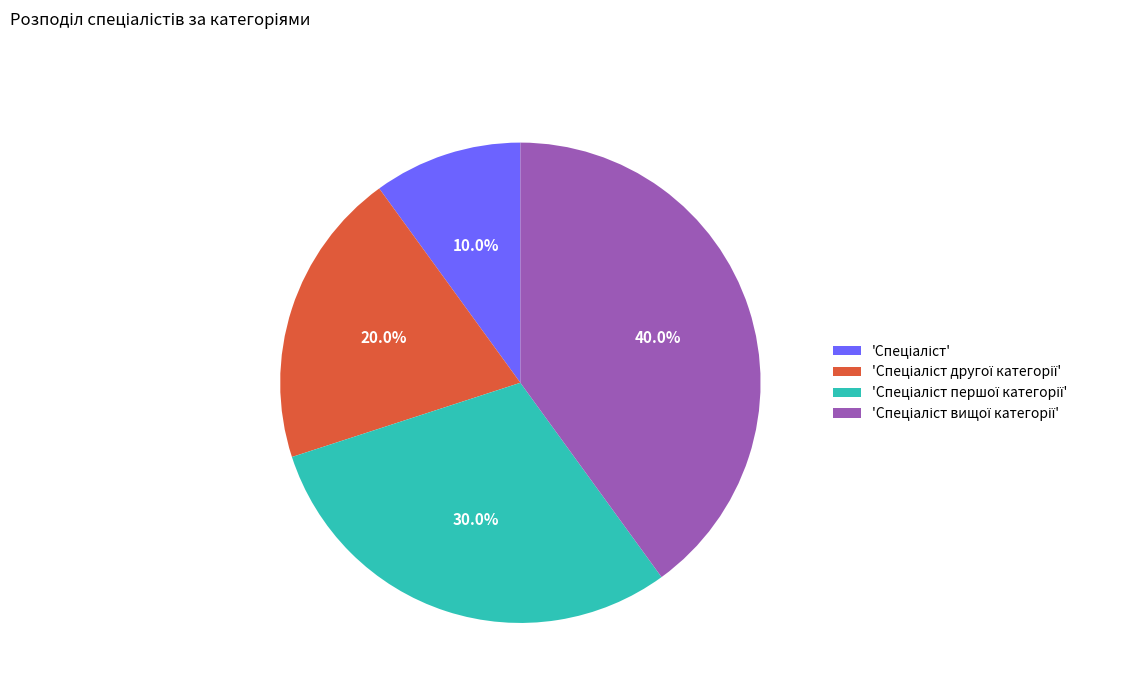

Is there any slice that represents more than half of the pie?

No